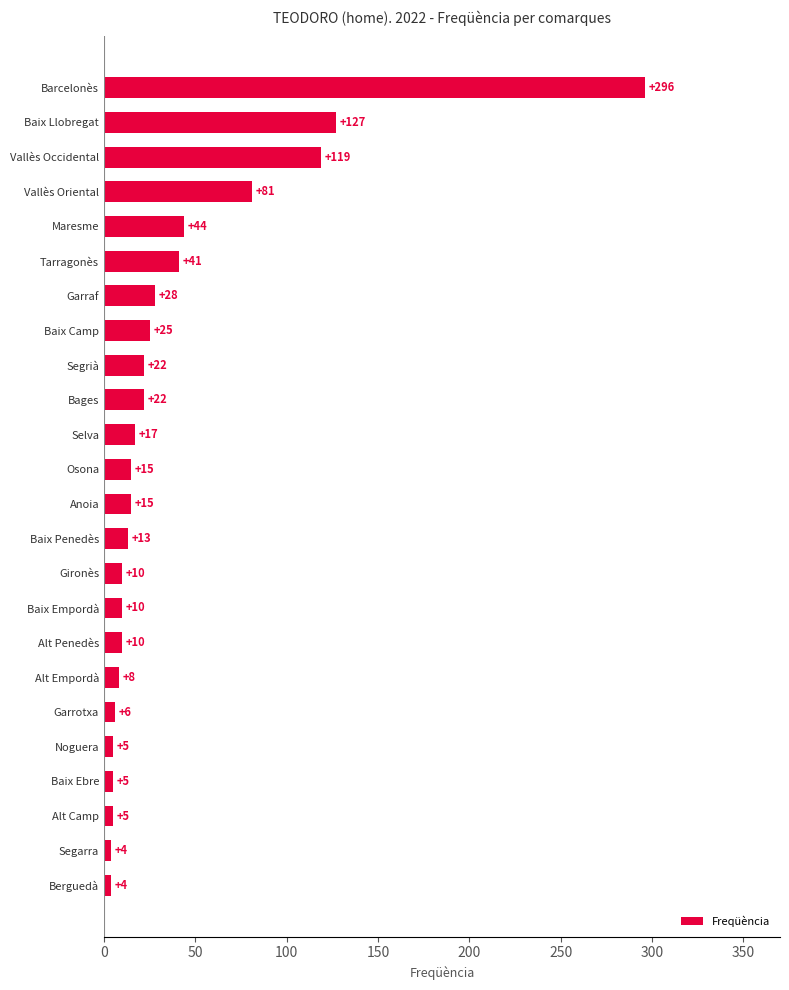

At which label is the value closest to 150?

Baix Llobregat